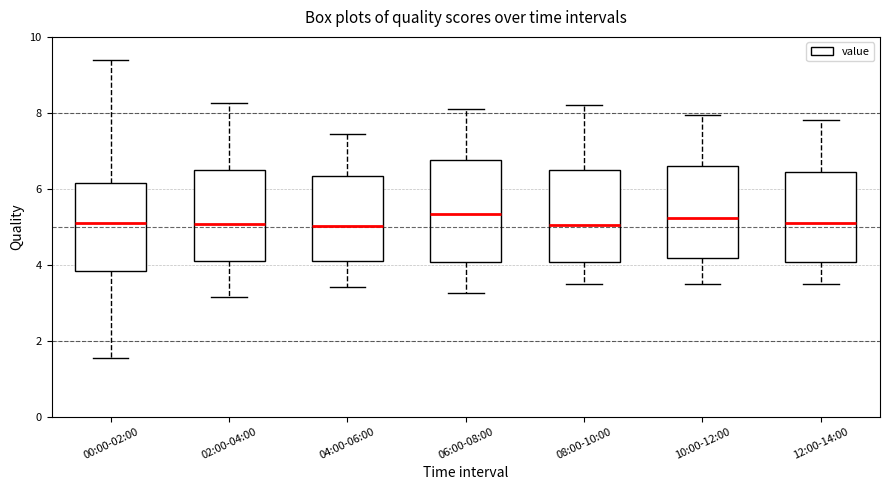

Reading left to right, read every box against the y-axis: the position of its median line, the range the box covers, and the ends of its whiskers. The values are not printed on the chart, so give them approximately, as read against the axis.

00:00-02:00: median 5.0, box 3.8 to 6.2, whiskers 1.6 to 9.4
02:00-04:00: median 5.0, box 4.2 to 6.4, whiskers 3.2 to 8.2
04:00-06:00: median 5.0, box 4.2 to 6.4, whiskers 3.4 to 7.4
06:00-08:00: median 5.4, box 4.0 to 6.8, whiskers 3.2 to 8.2
08:00-10:00: median 5.0, box 4.0 to 6.4, whiskers 3.6 to 8.2
10:00-12:00: median 5.2, box 4.2 to 6.6, whiskers 3.6 to 8.0
12:00-14:00: median 5.2, box 4.0 to 6.4, whiskers 3.6 to 7.8